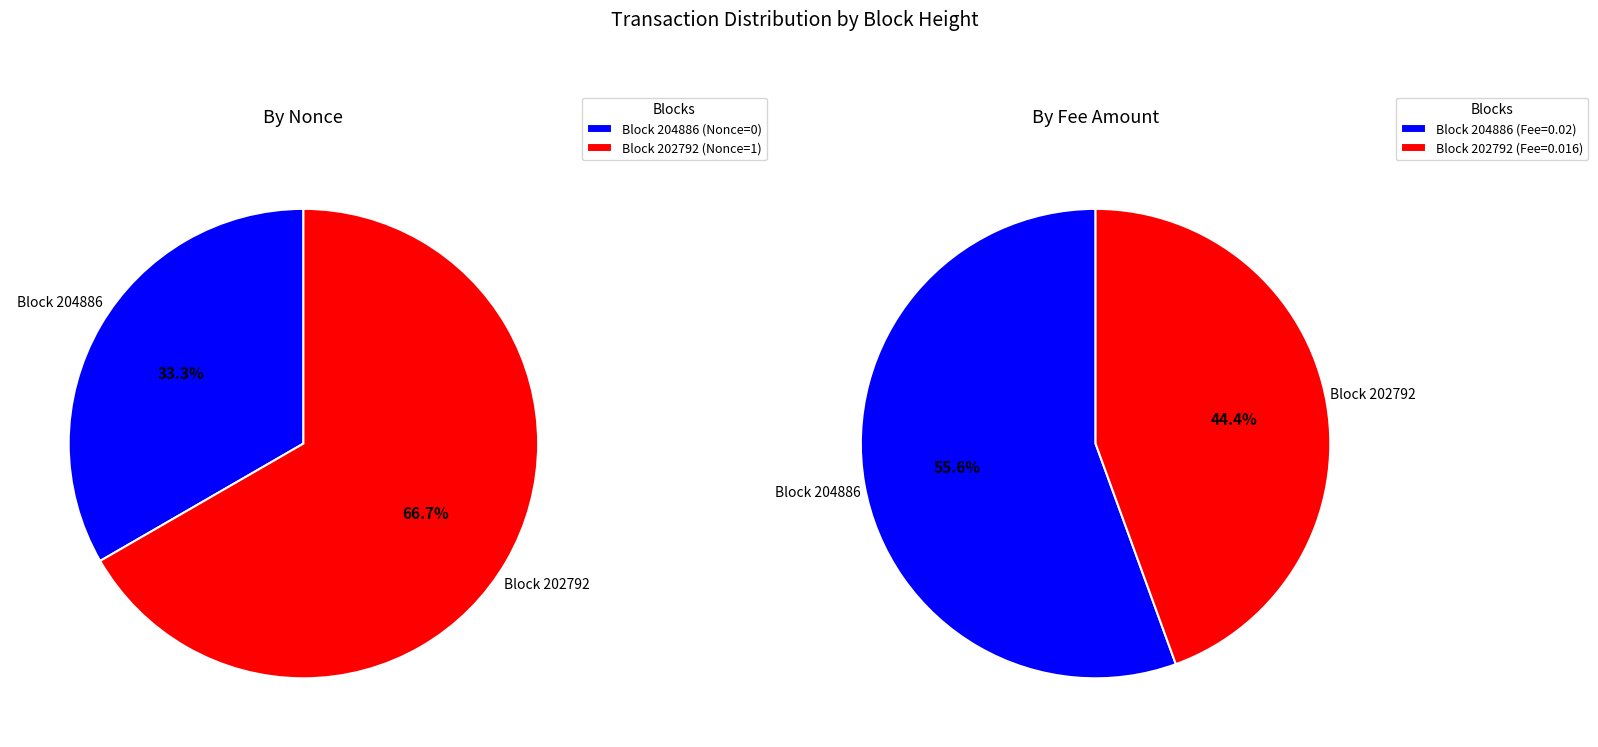

How many segments does this pie chart have?

2